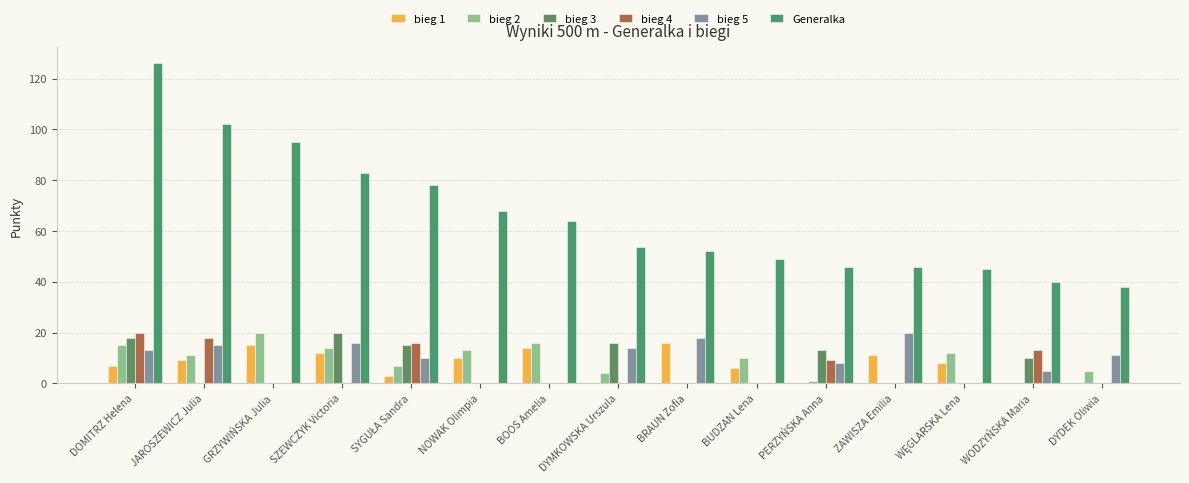

What is the approximate value of Generalka at DYMKOWSKA Urszula?

53.5